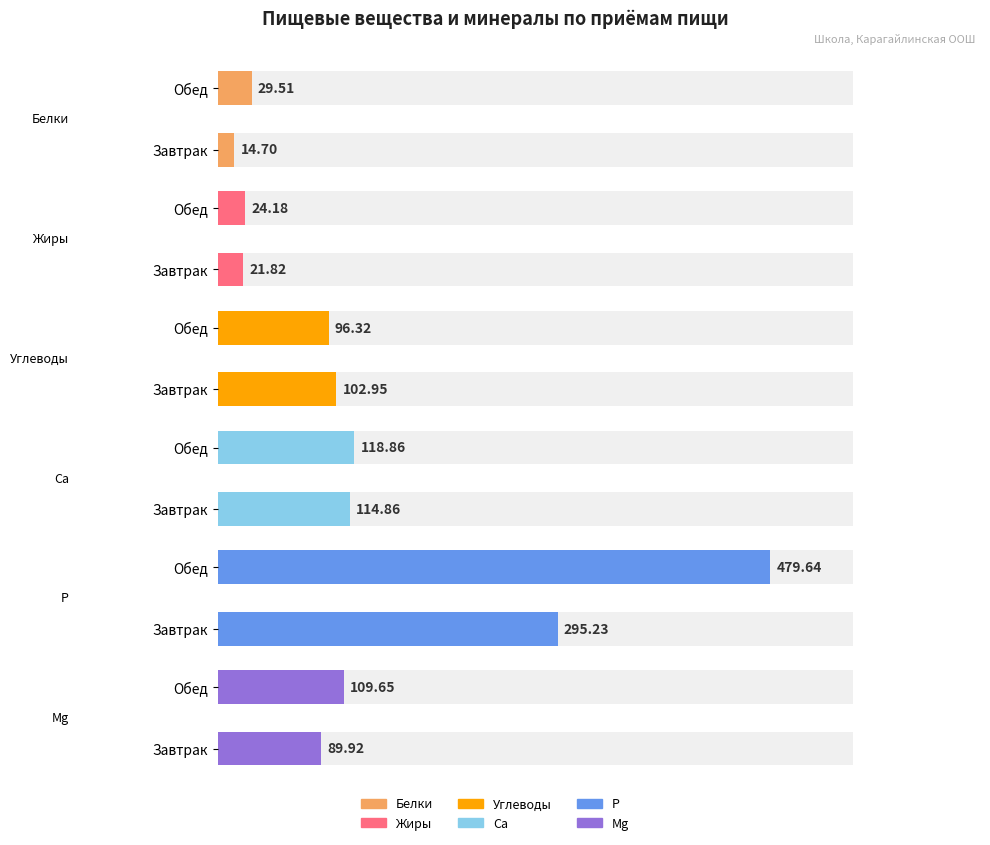

List the series in order of their peak value, highest first.

P, Ca, Mg, Углеводы, Белки, Жиры